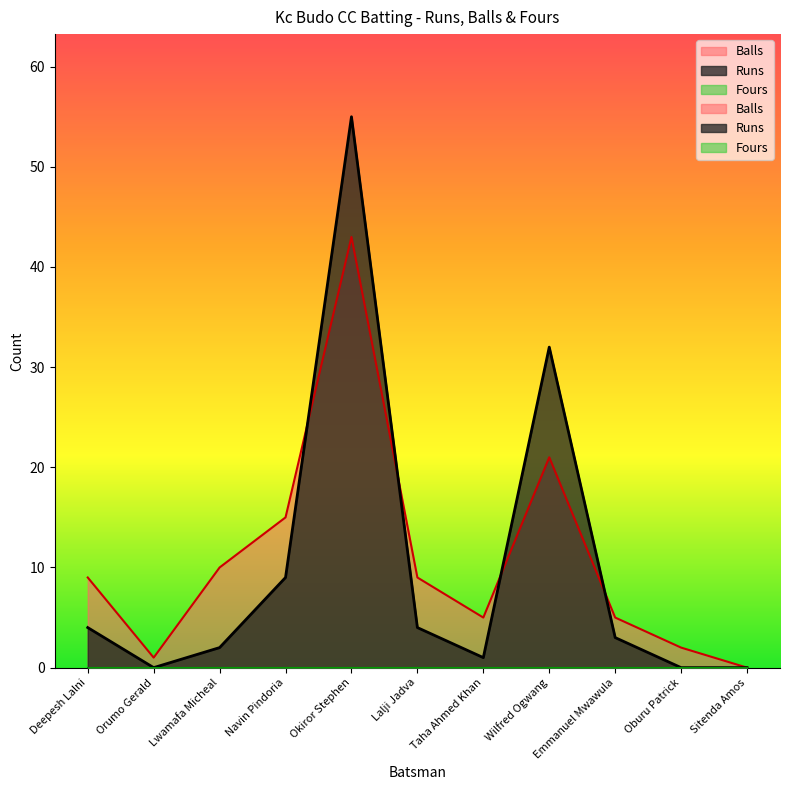

How many values in the Runs series exceed 3?

5